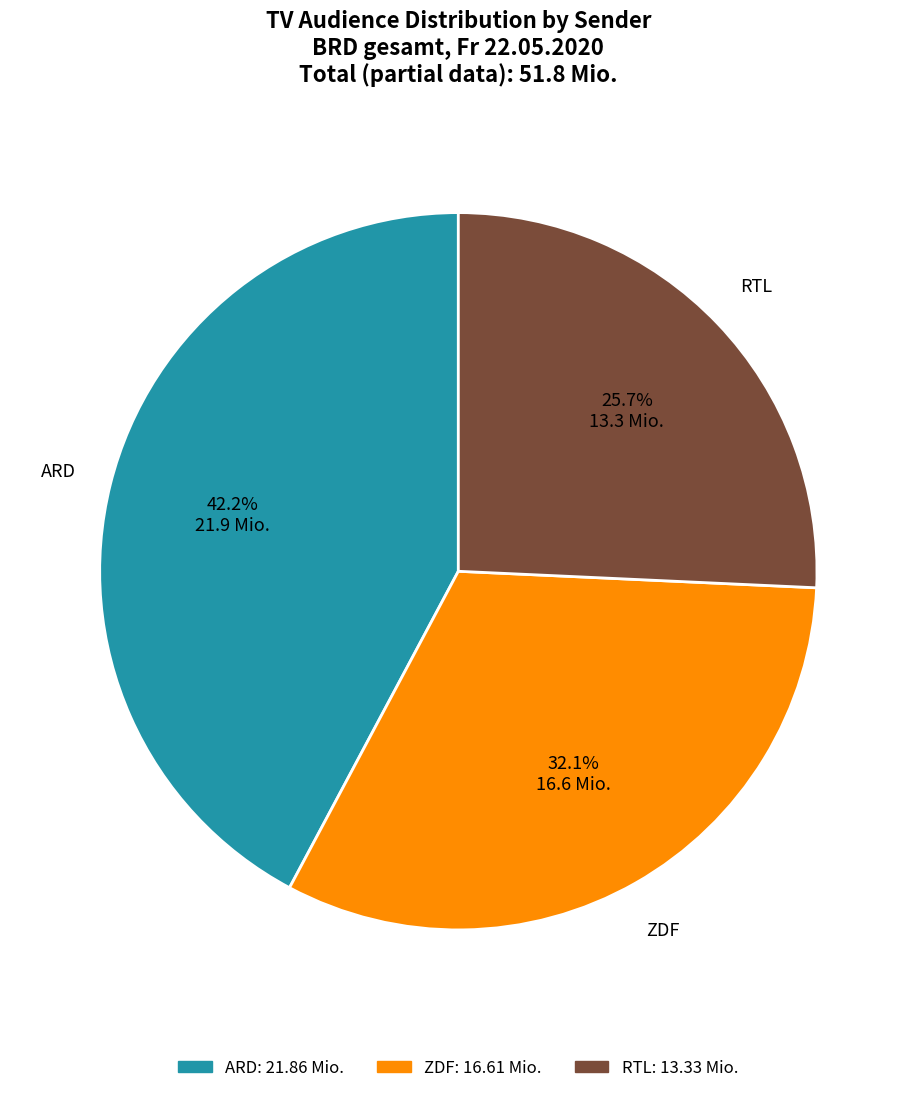

Does any single category account for the majority?

No